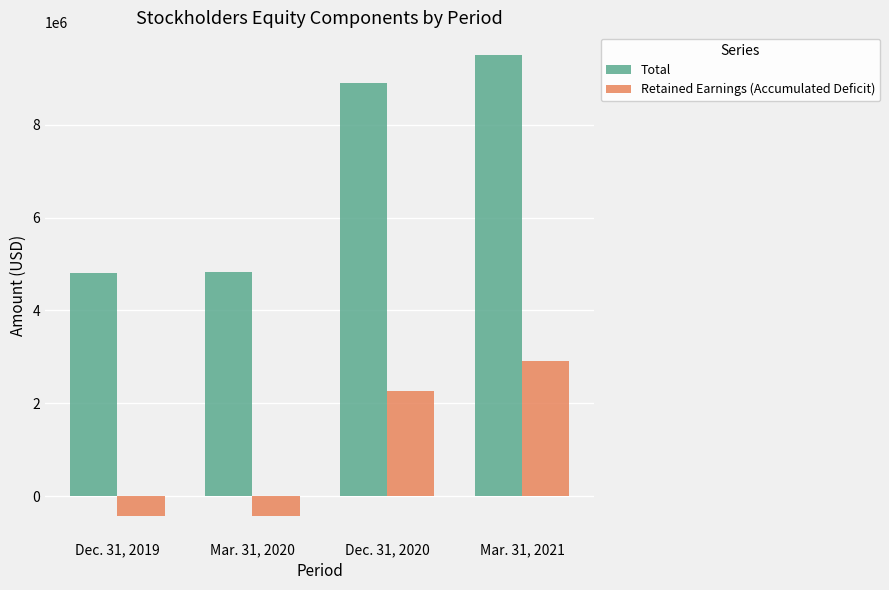

Which series has the largest total across all categories?

Total